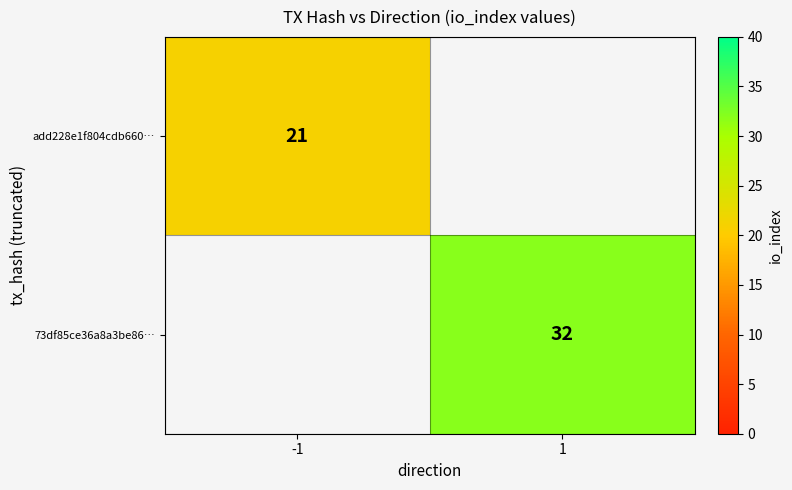

Is it true that add228e1f804cdb660… equals 21 at -1?

True